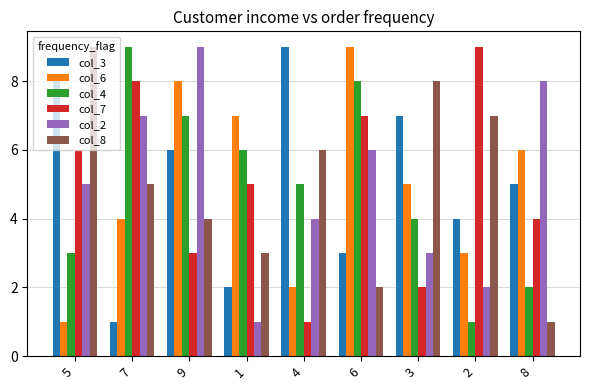

At 7, list the series in order from smallest to largest.

col_3, col_6, col_8, col_2, col_7, col_4